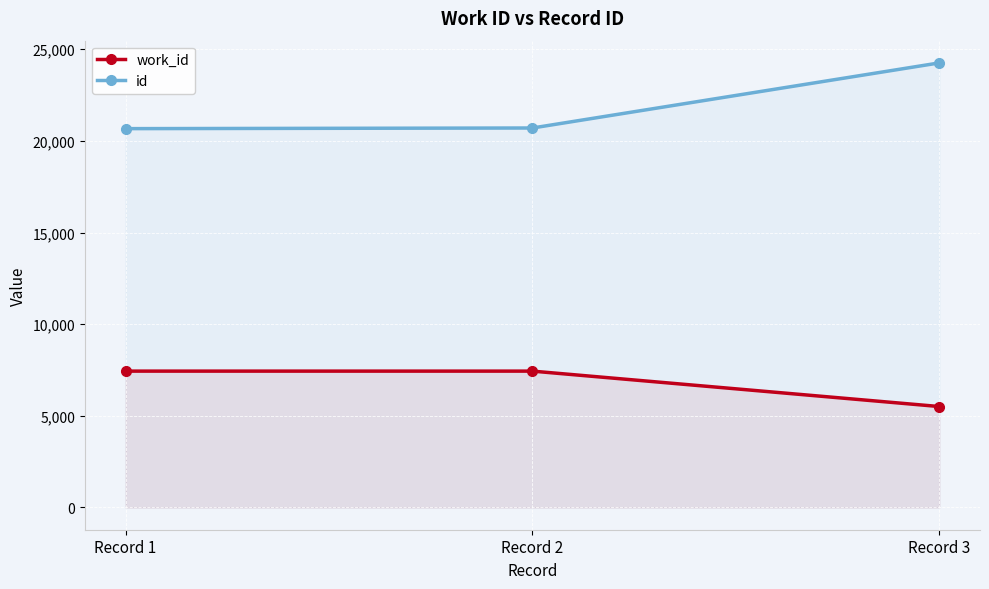

True or false: work_id has a value of 3236 at Record 2.

False